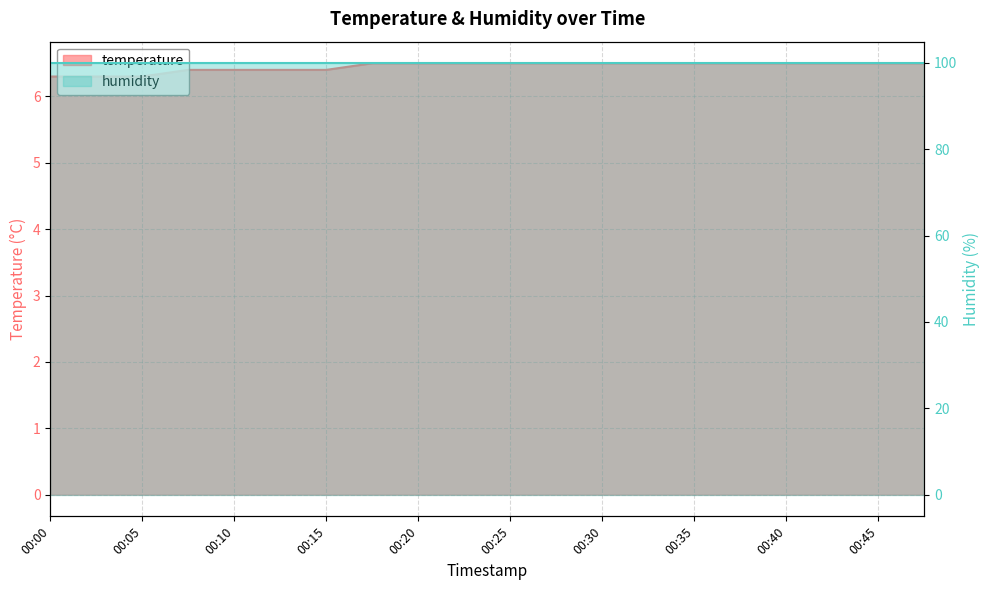

True or false: the data has more than 2 interior local peaks.

False